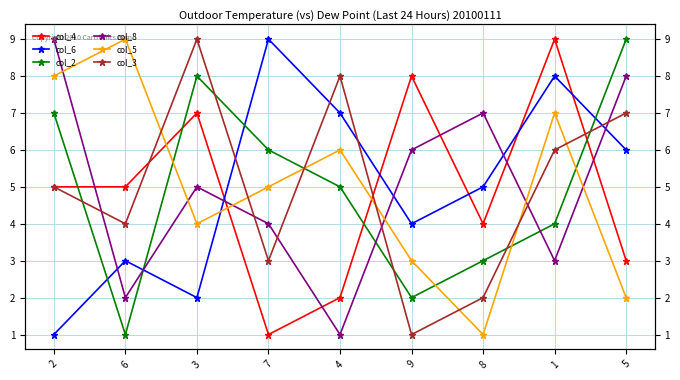

True or false: col_4 has a value of 5 at 5.

False